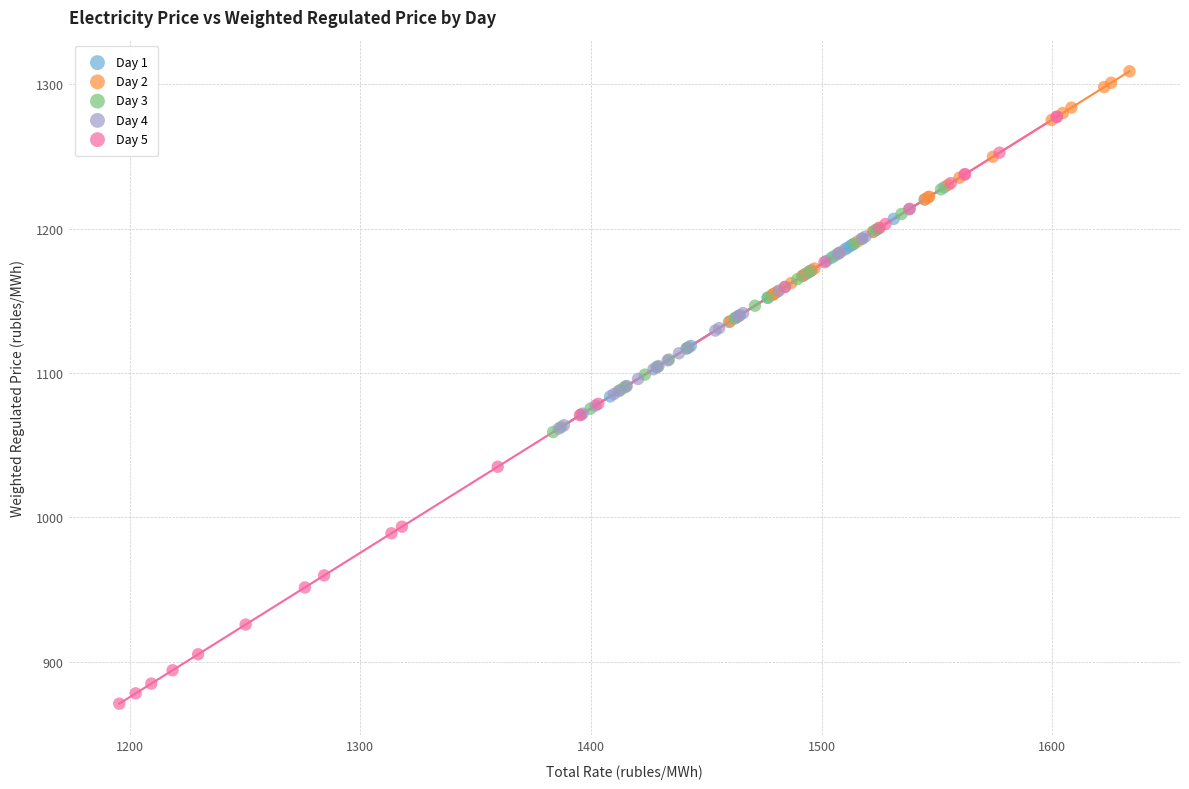

Which series contains the lowest Y value?

Day 5